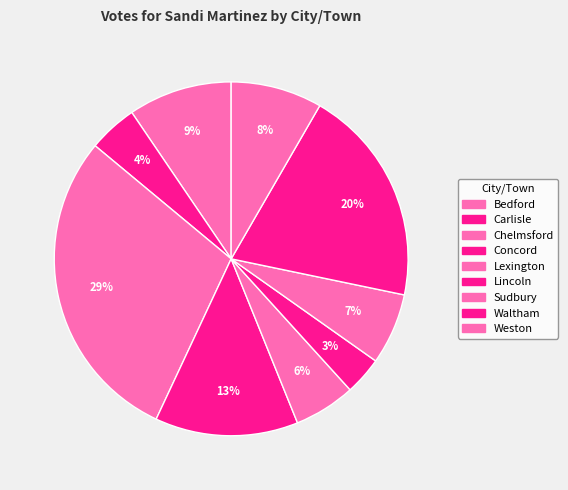

Which slice is the smallest?

Lincoln